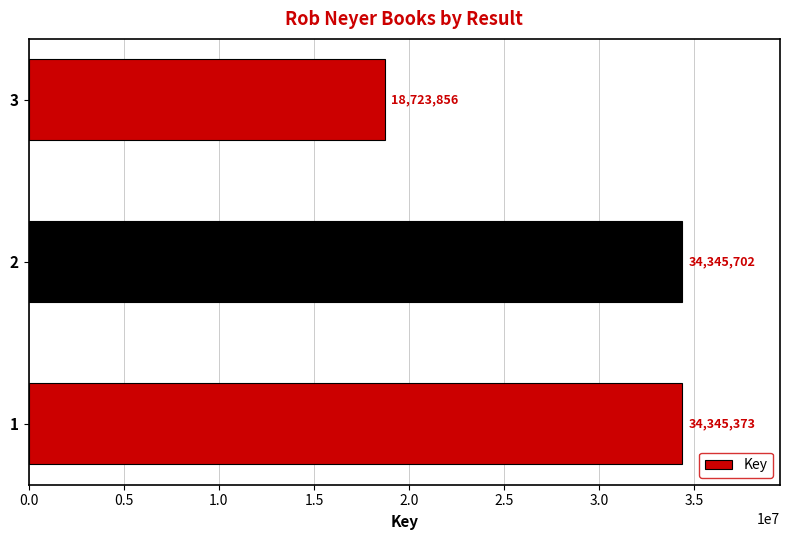

What is the difference between the values at 3 and 2?

15621846